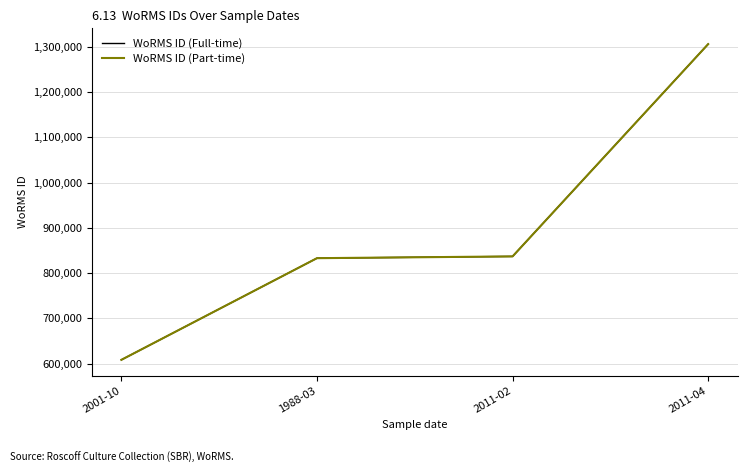

Which category has the highest value in the WoRMS ID (Part-time) series?

2011-04